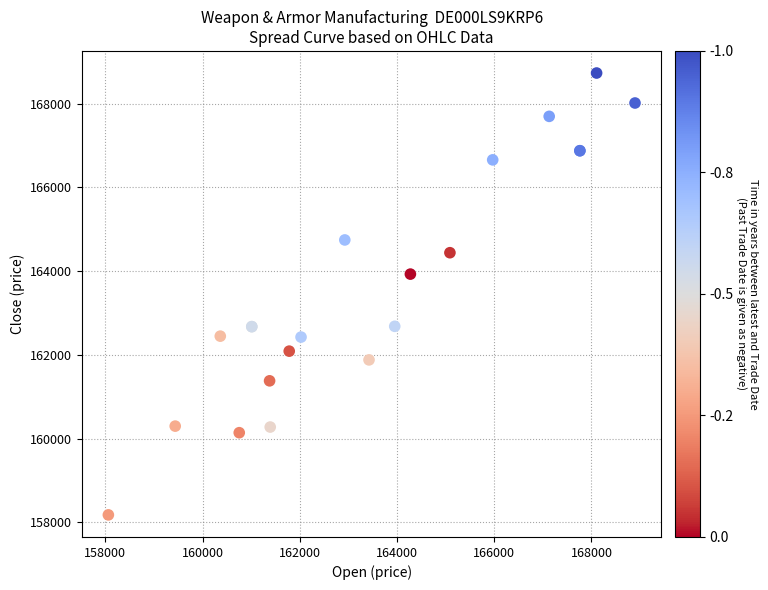

What Y value in the scatter plot is closest to 163453?

163927